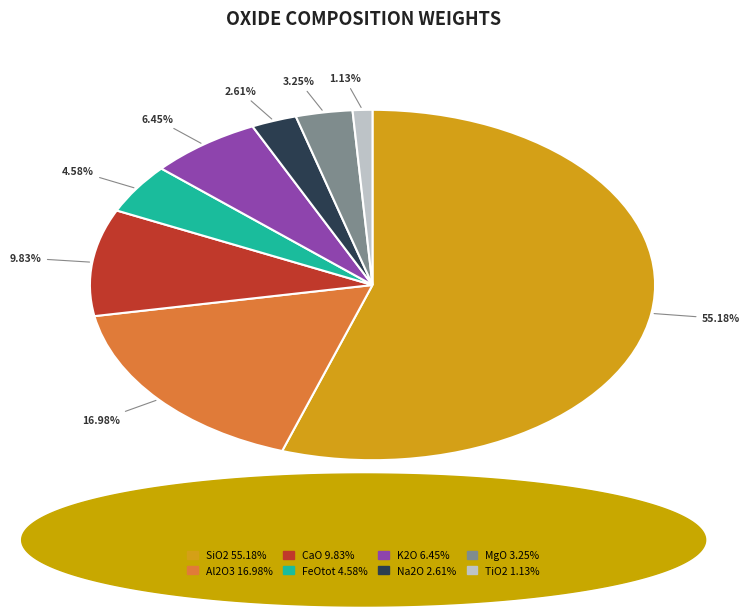

Combined, do K2O and Na2O account for over 50%?

No